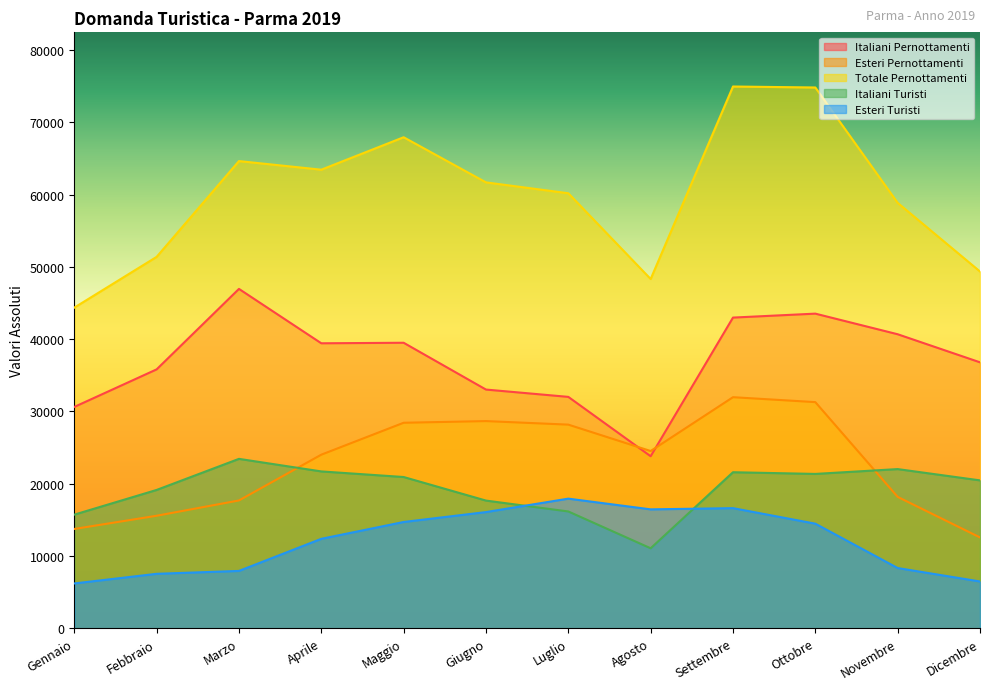

True or false: Totale Pernottamenti and Esteri Pernottamenti cross at least once.

False